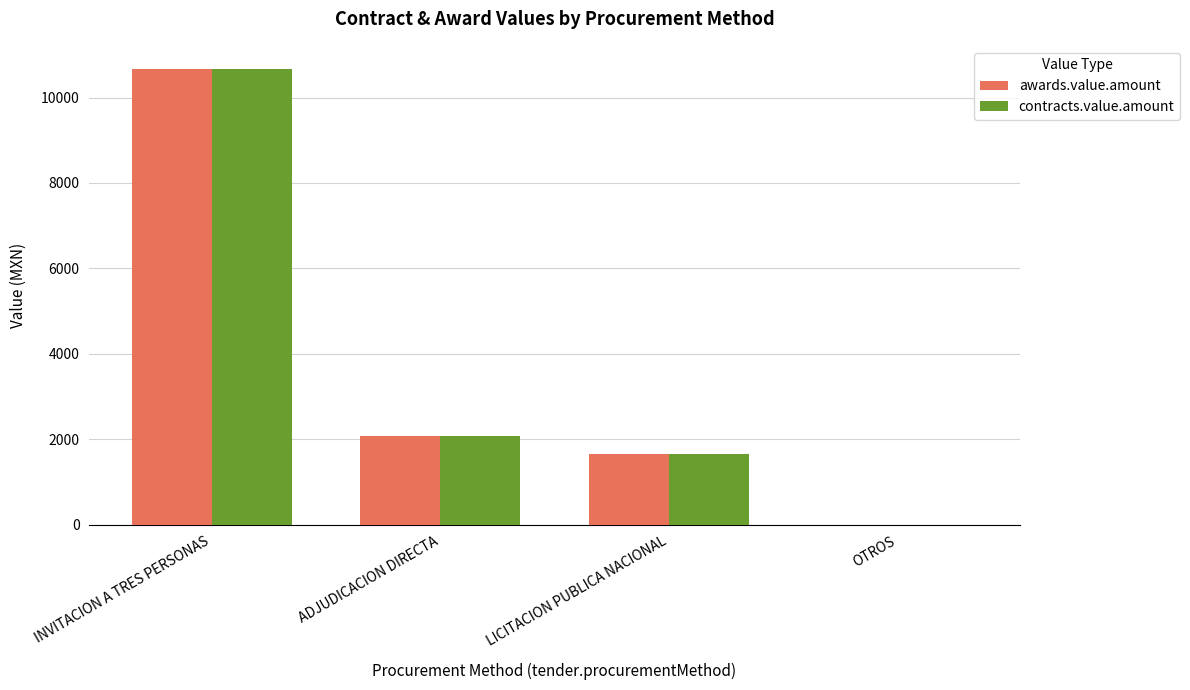

What is the maximum value for contracts.value.amount?

10676.8